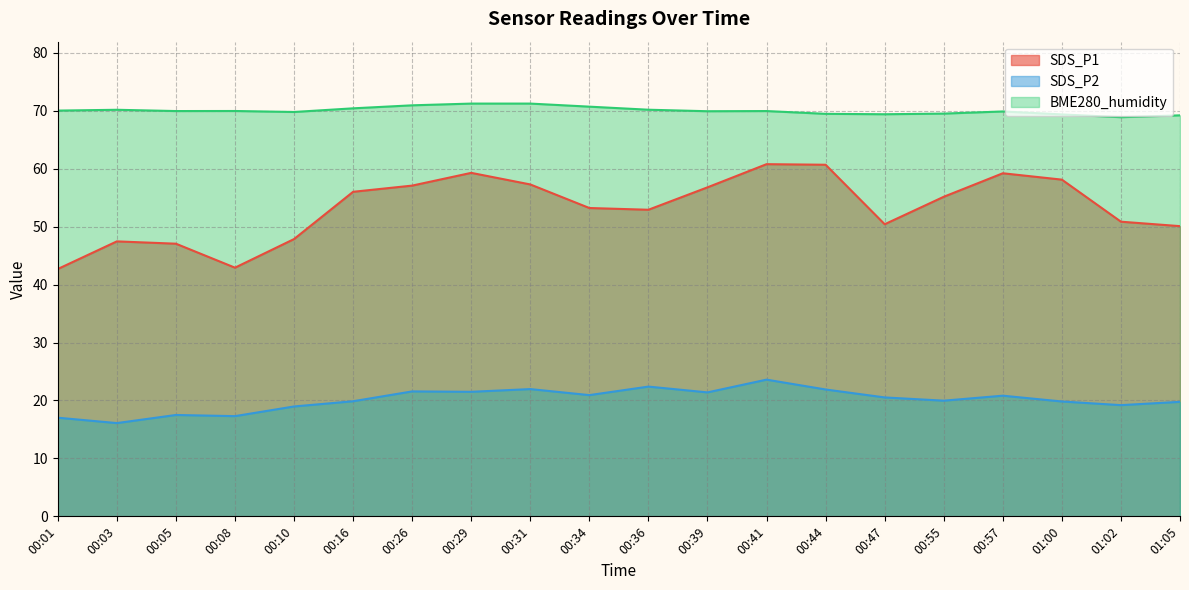

Which series has the largest total across all categories?

BME280_humidity